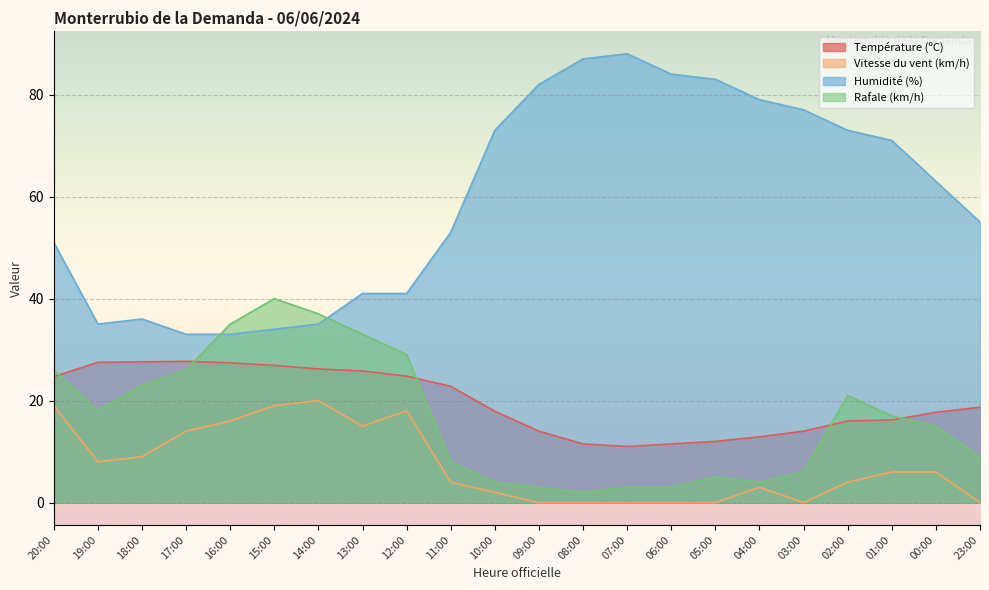

What is the minimum value for Rafale (km/h)?

2.0